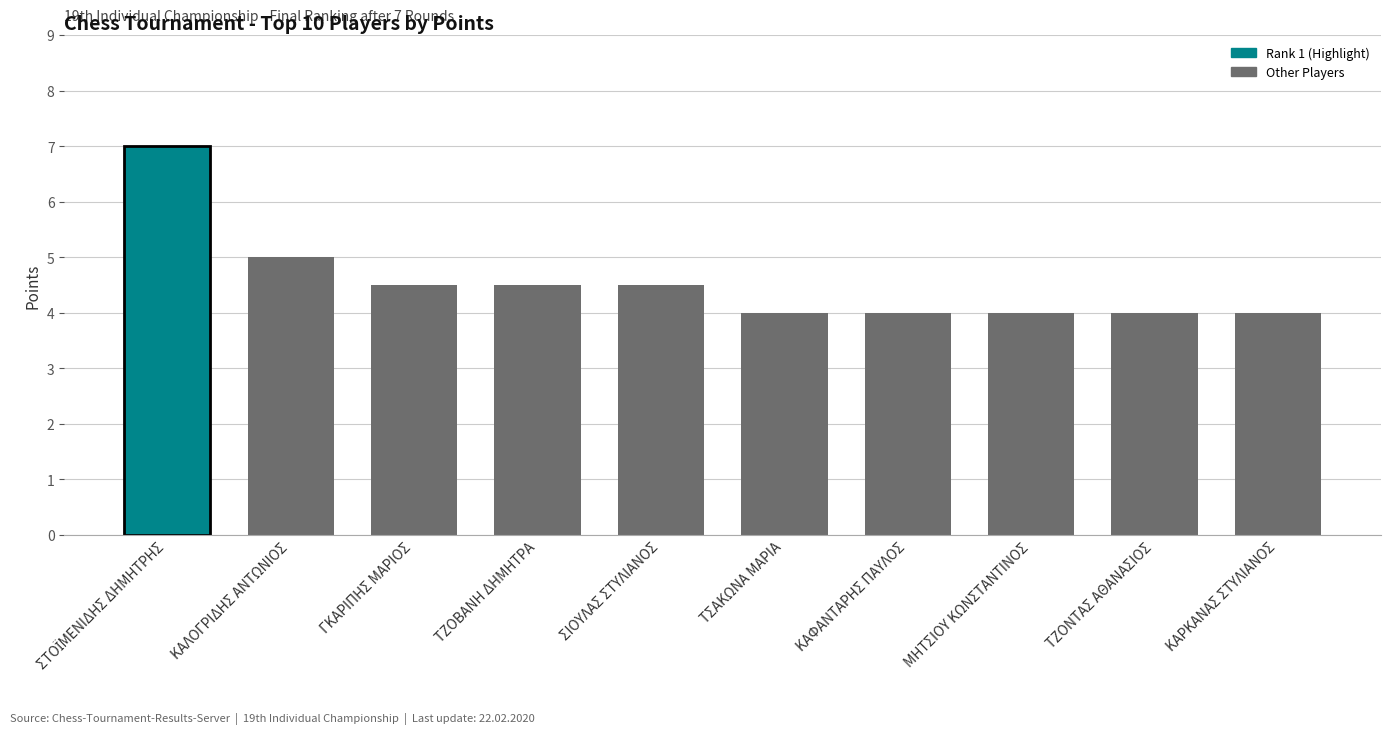

What position from the left is ΚΑΛΟΓΡΙΔΗΣ ΑΝΤΩΝΙΟΣ?

2